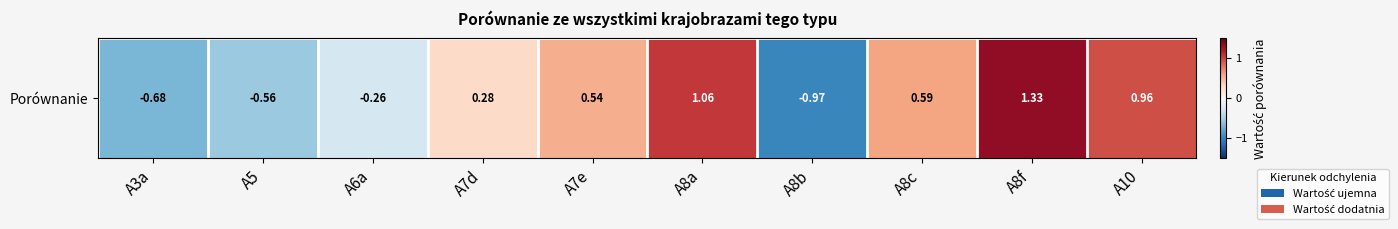

Reading right to left, what are all the values shown in this chart?

A10=1.0	A8f=1.3	A8c=0.6	A8b=-1.0	A8a=1.1	A7e=0.5	A7d=0.3	A6a=-0.3	A5=-0.6	A3a=-0.7